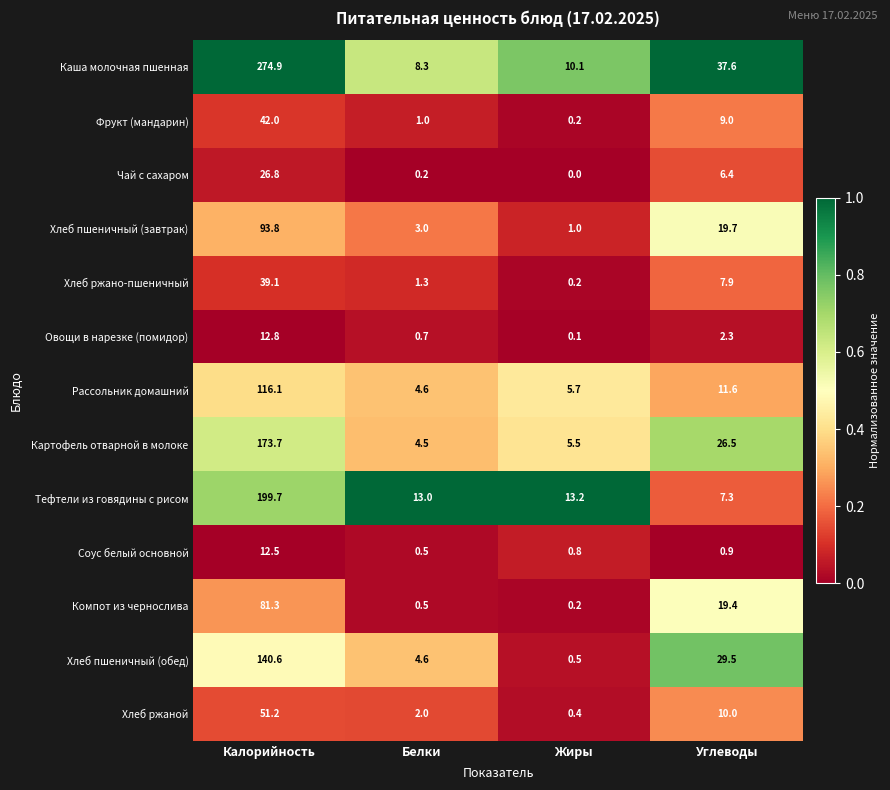

What is the sum of the Соус белый основной values at Белки and Углеводы?

1.4